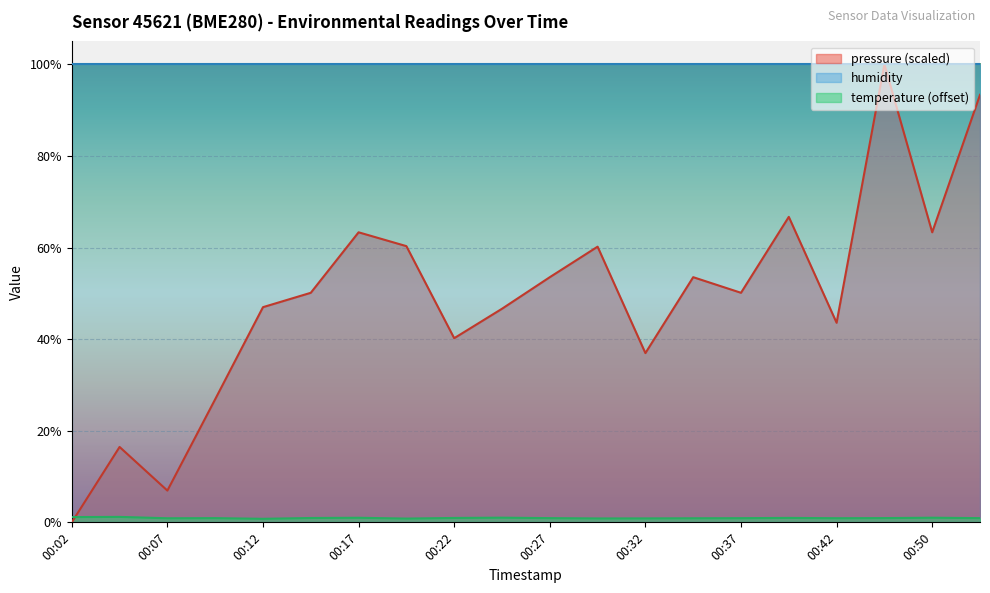

At which label does pressure first exceed 50?

00:14